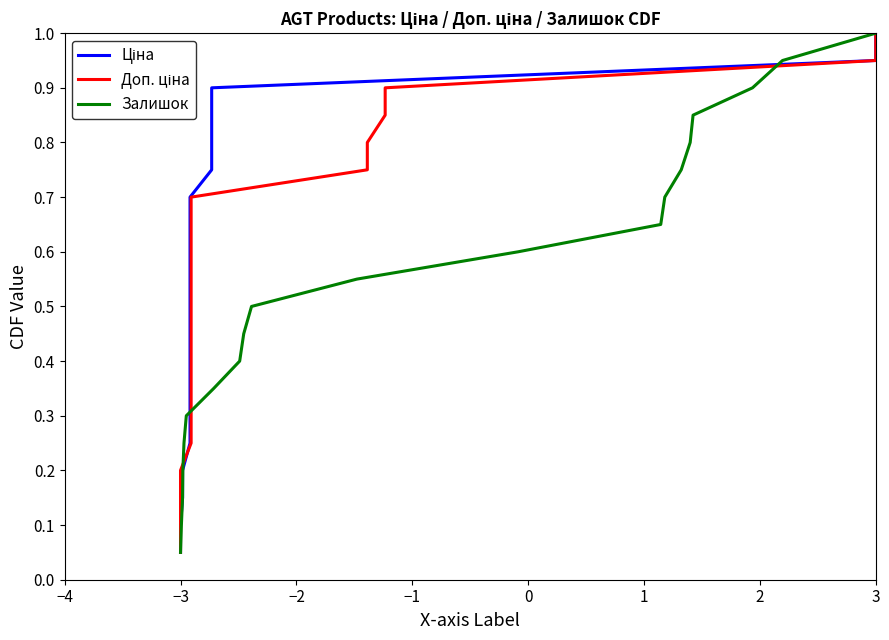

Which category has the highest value in the Залишок series?

3